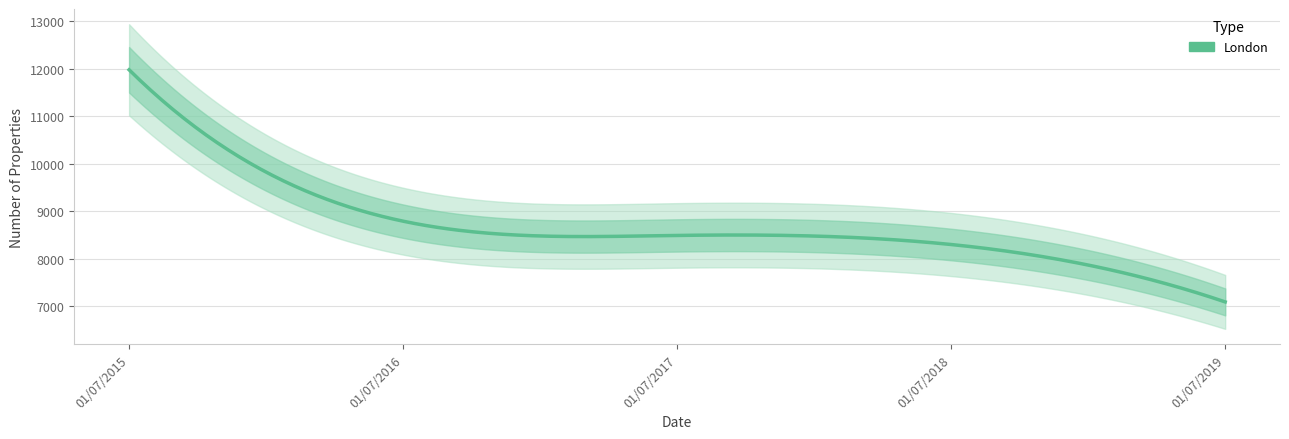

Is it true that the value at 01/07/2015 is 6463?

False